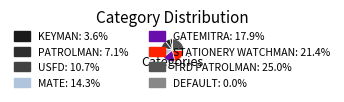

How much of the chart is everything except DEFAULT?

100.0%